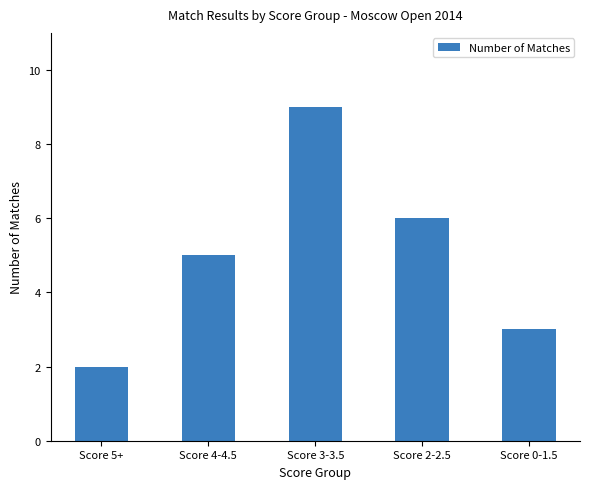

How many series are shown in this chart?

1